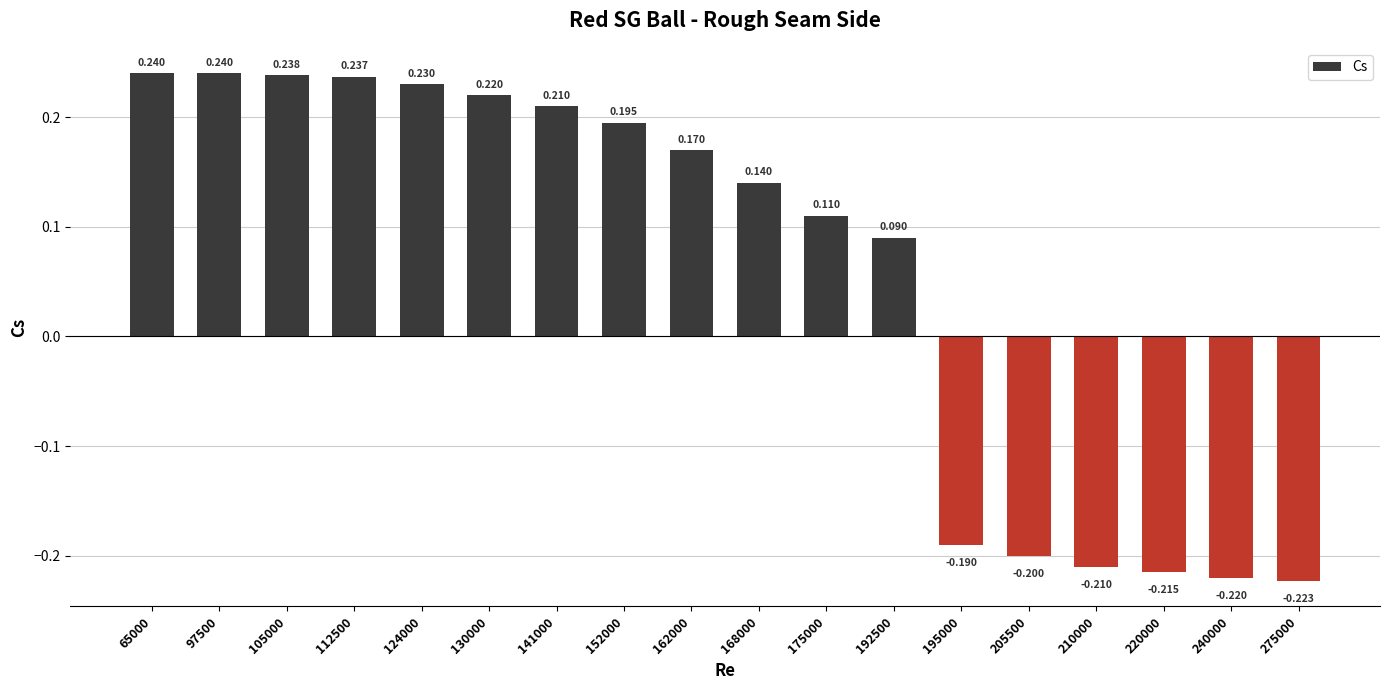

How many categories are shown in the chart?

18